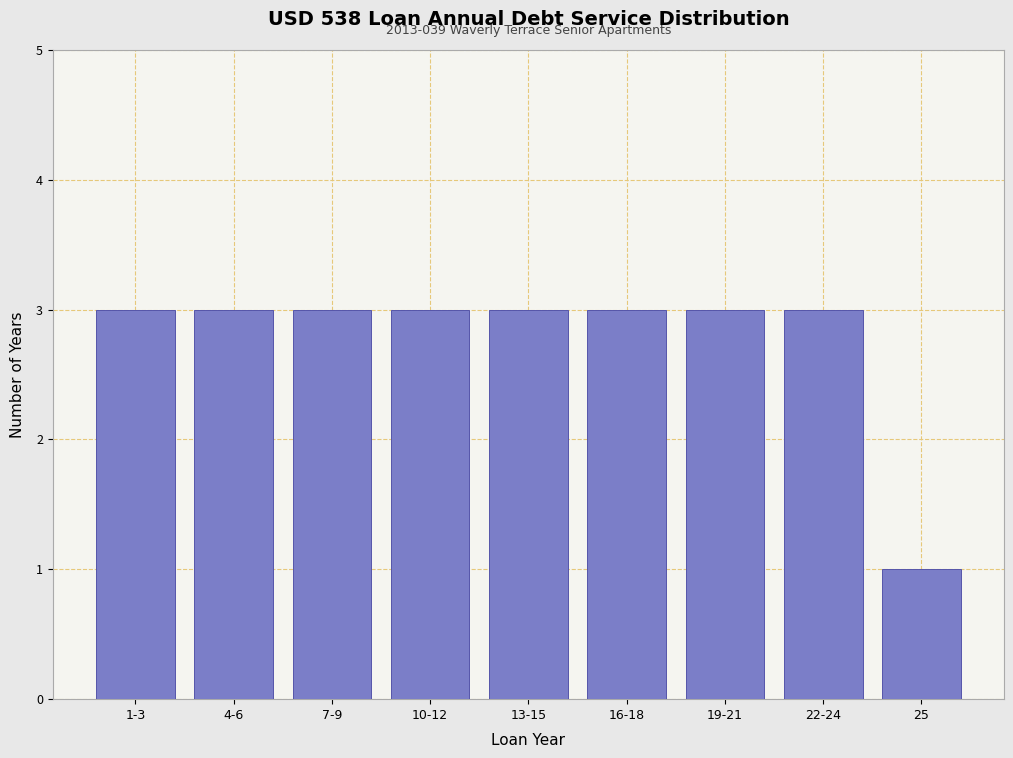

Reading left to right, list all the values displayed in this chart.

3	3	3	3	3	3	3	3	1